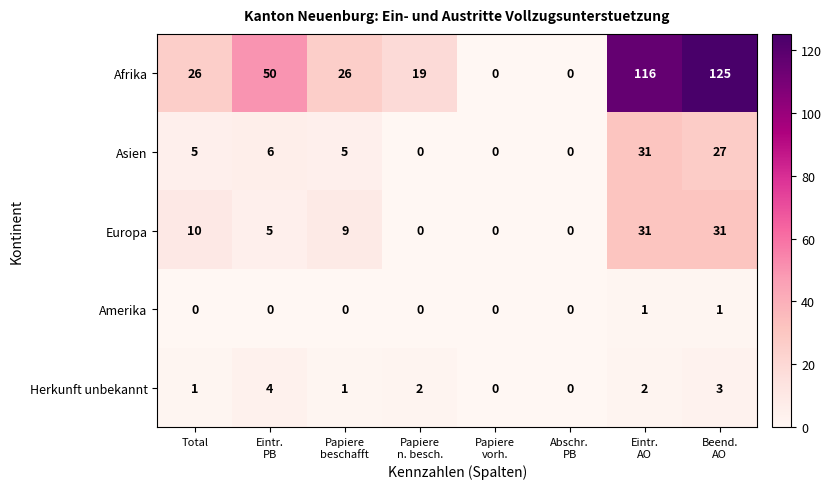

What is the difference between the highest and lowest values at Total?

26